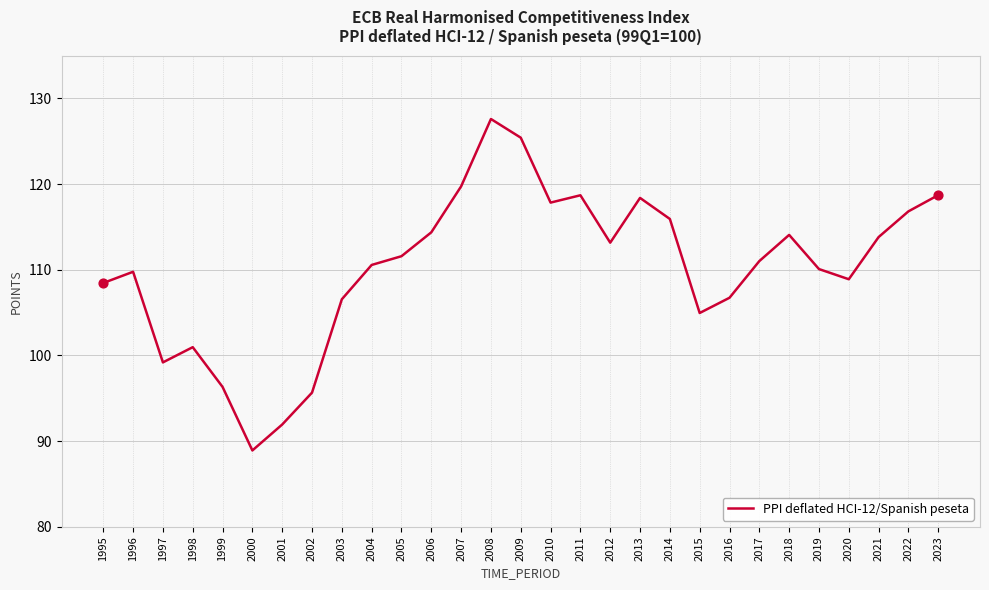

What is the change in value from 1999 to 2017?

+14.7